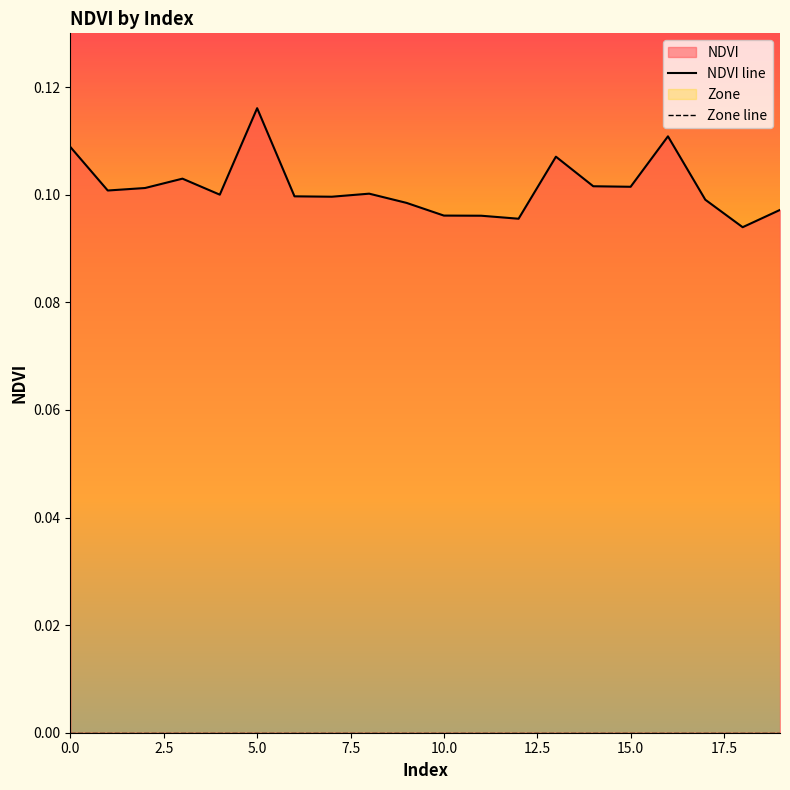

What is the total value across all series at 9?

0.1